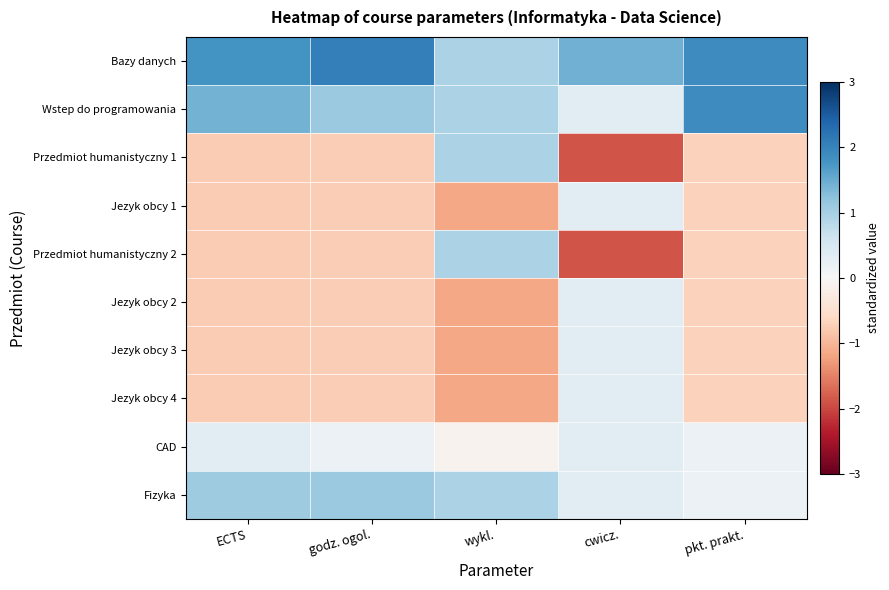

Which series has the largest range (max minus min)?

Przedmiot humanistyczny 1